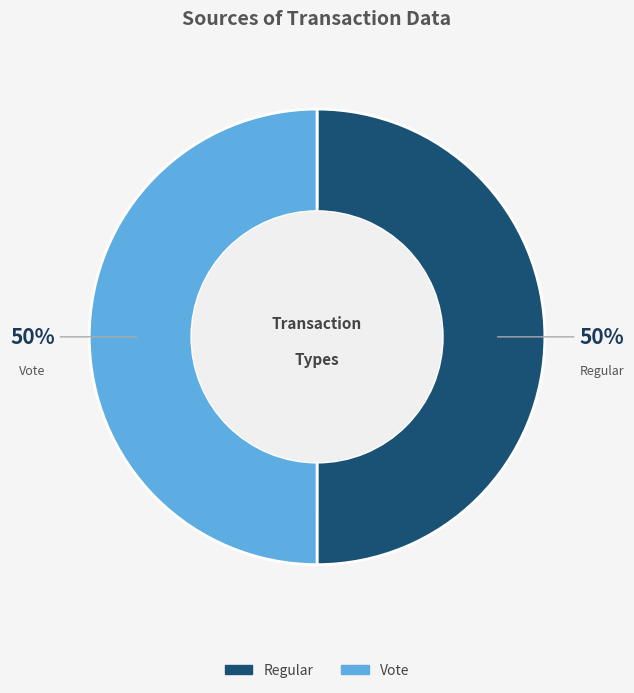

To the nearest percent, what is the combined percentage of Regular and Vote?

100%